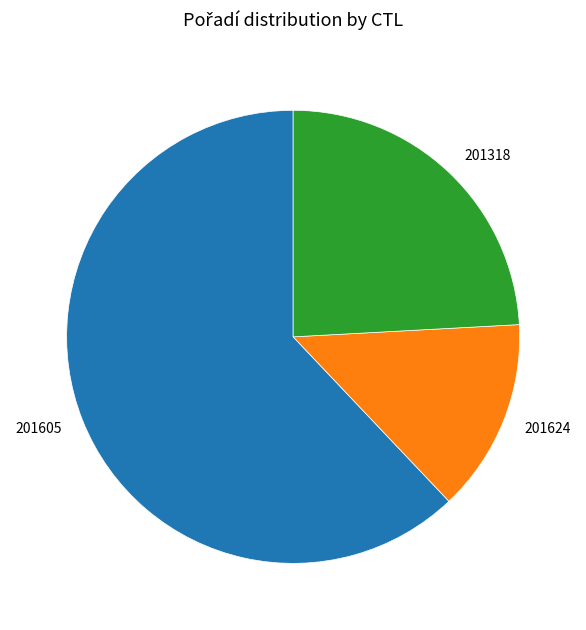

Which category has the biggest portion of the pie?

201605